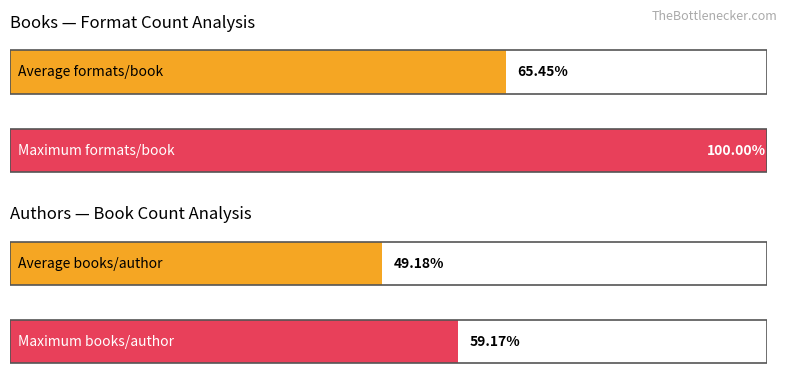

Is it true that the value at South Beach Sizzle is 3?

False